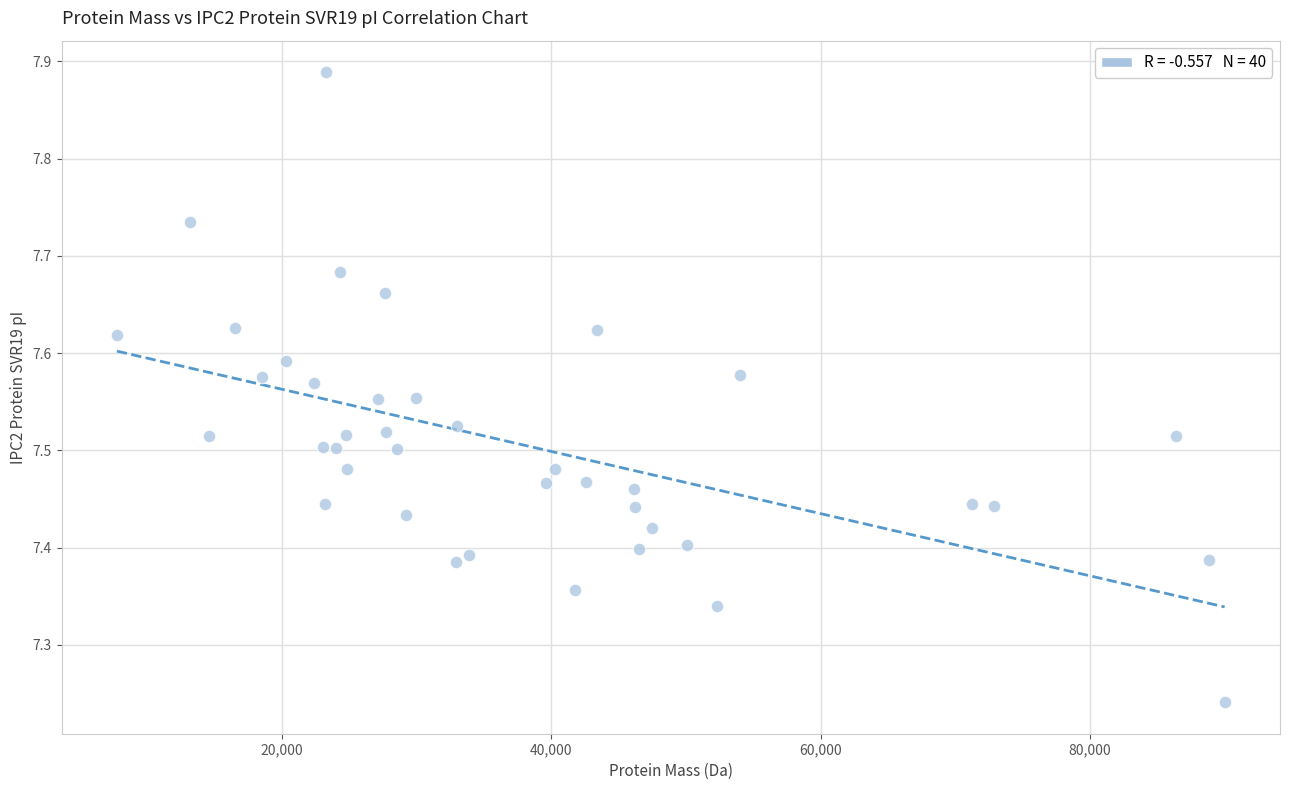

What is the range of Y values (max minus min)?

0.6